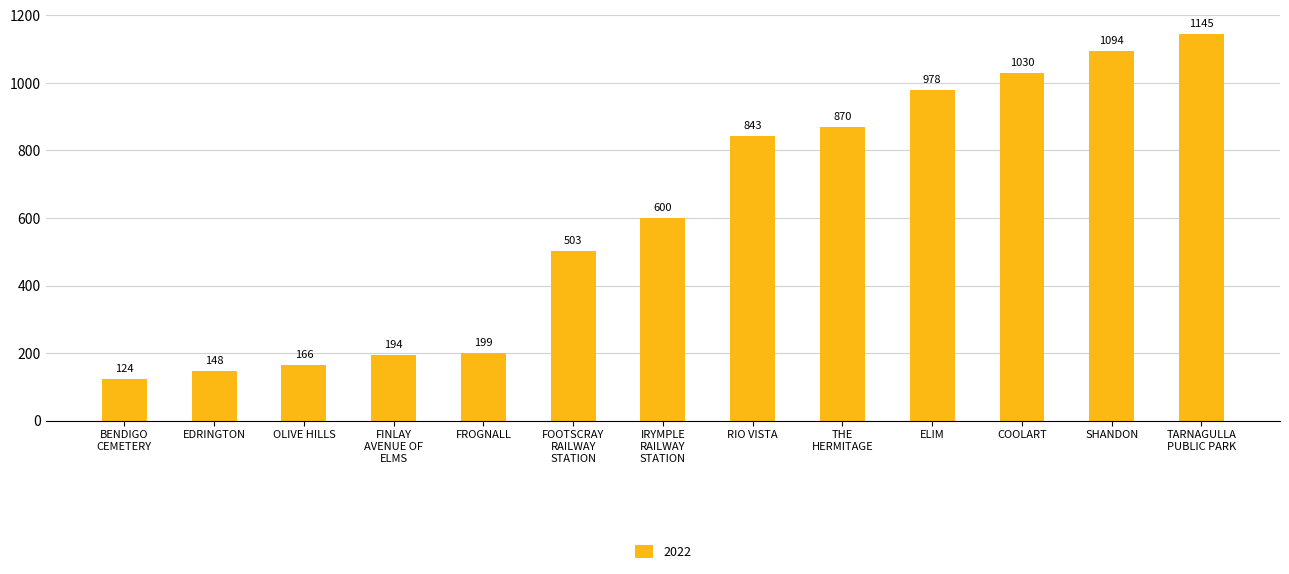

Read the value at FROGNALL, to the nearest 50.

200